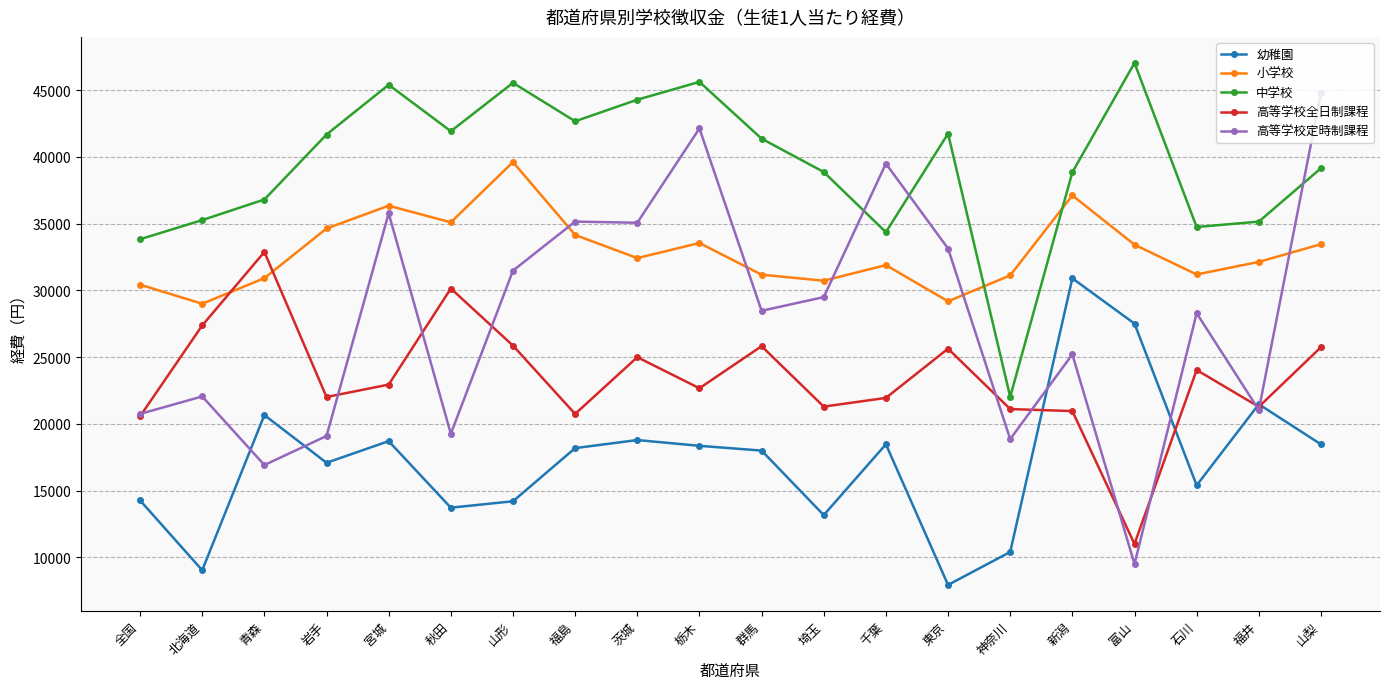

Does the chart display data point markers on the line(s)?

Yes